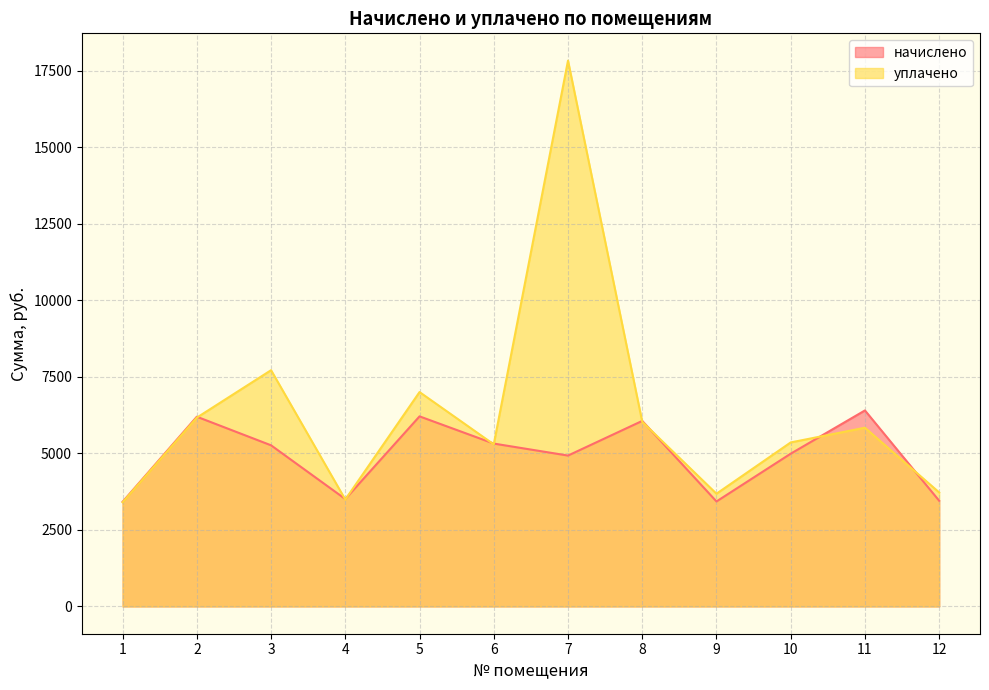

What are all the series names shown in the legend?

начислено, уплачено